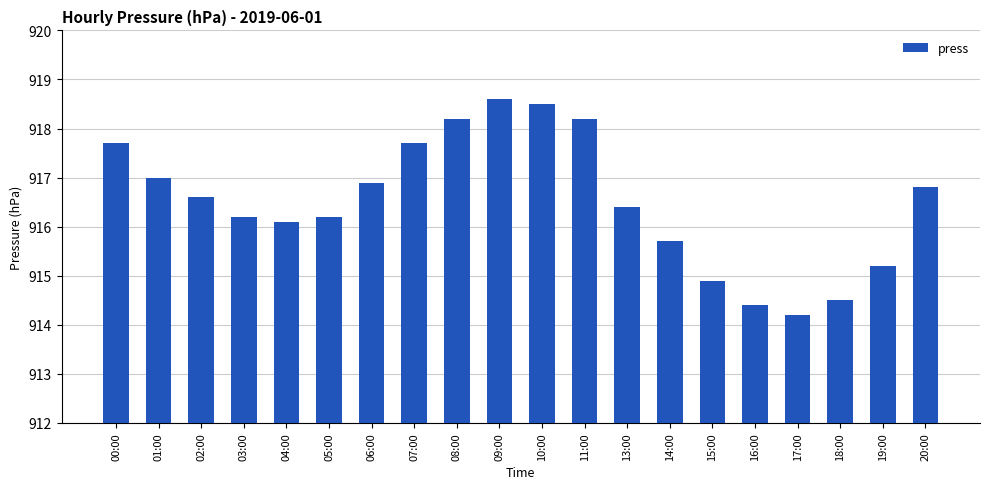

How many bars are there in total?

20